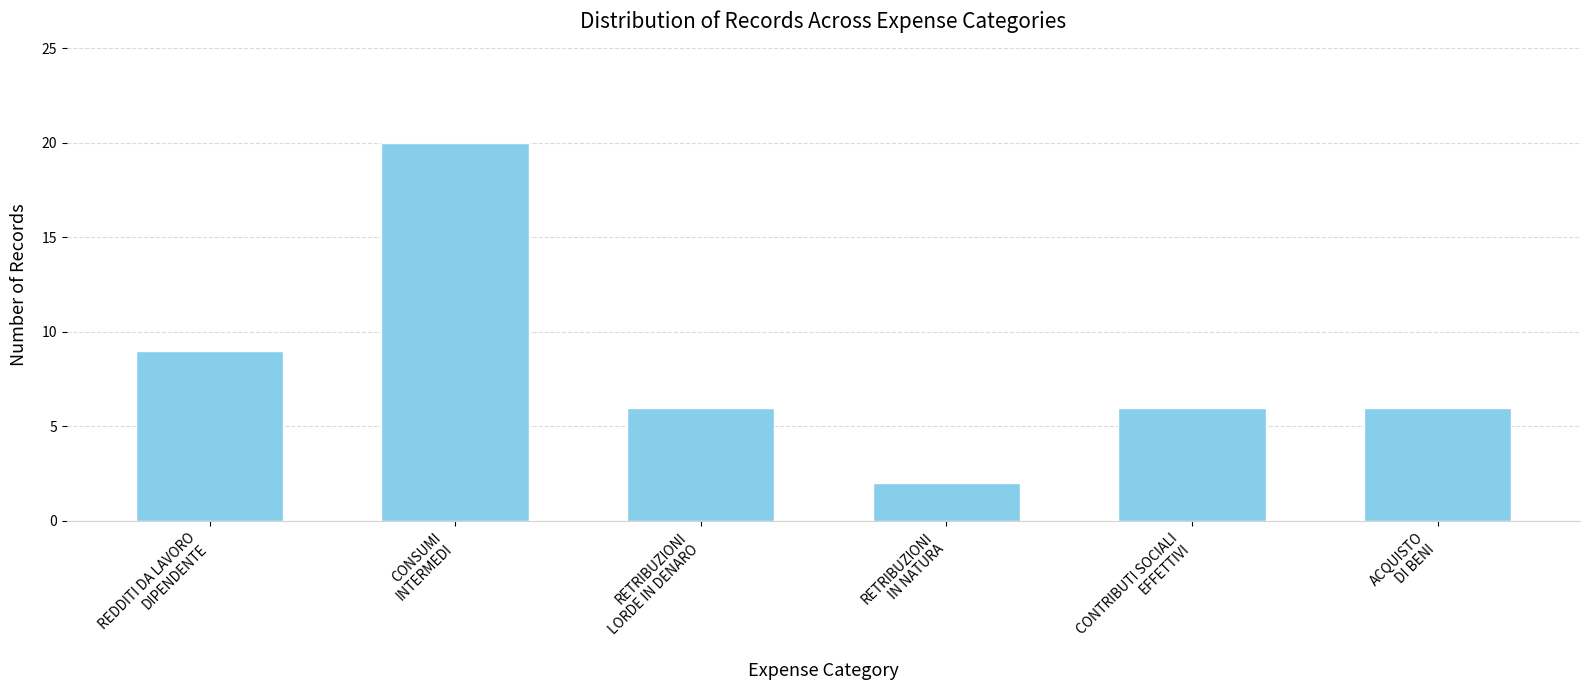

What is the minimum value shown in the chart?

2